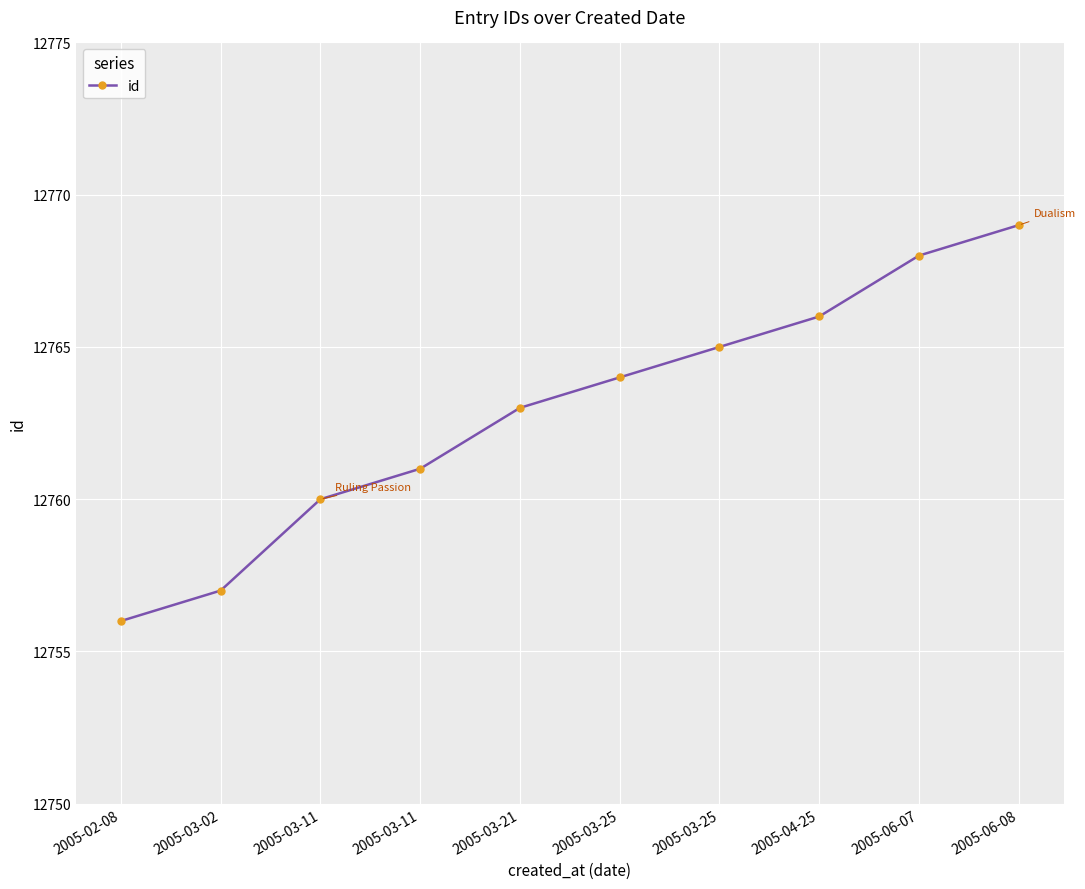

What is the difference between the second highest and second lowest values?

11